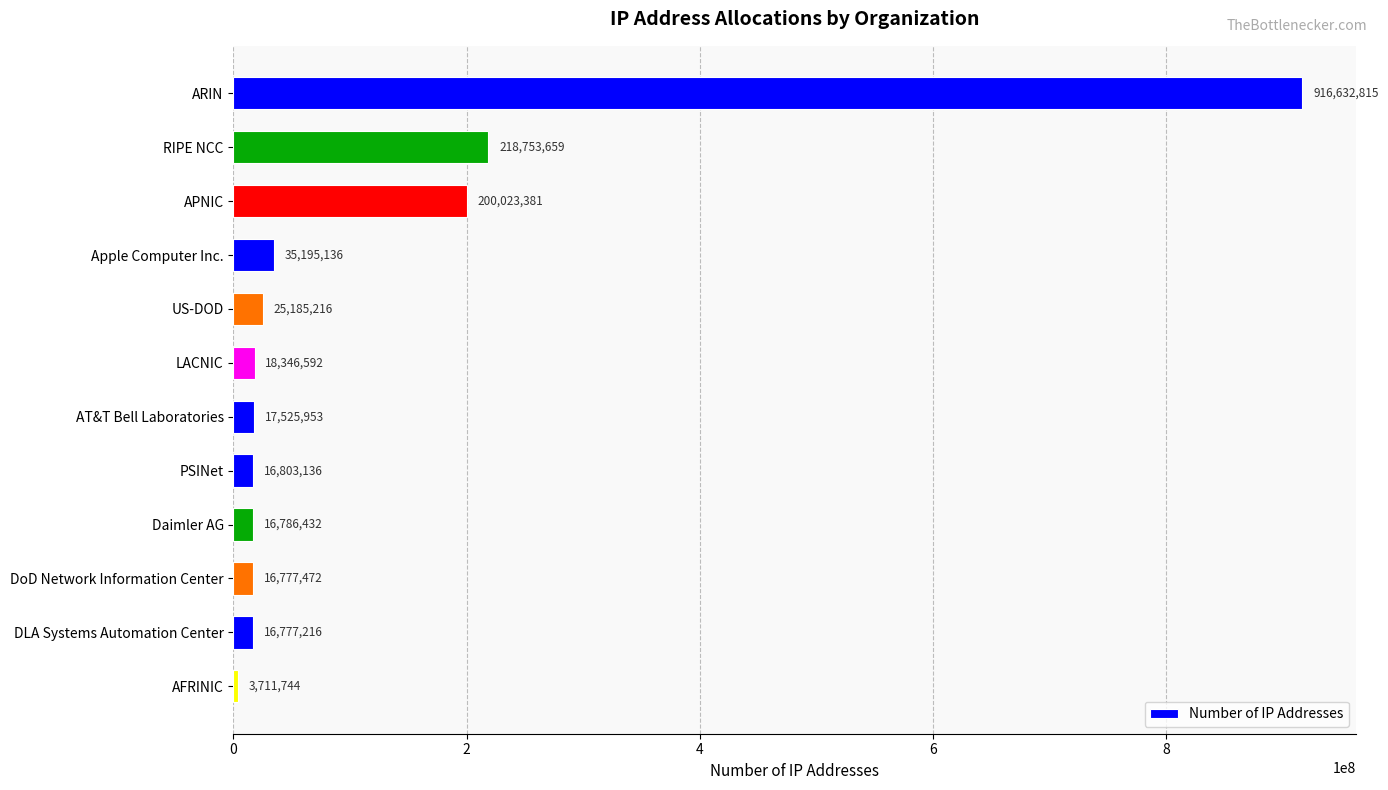

What is the approximate value at Daimler AG, to the nearest 100?

16786400